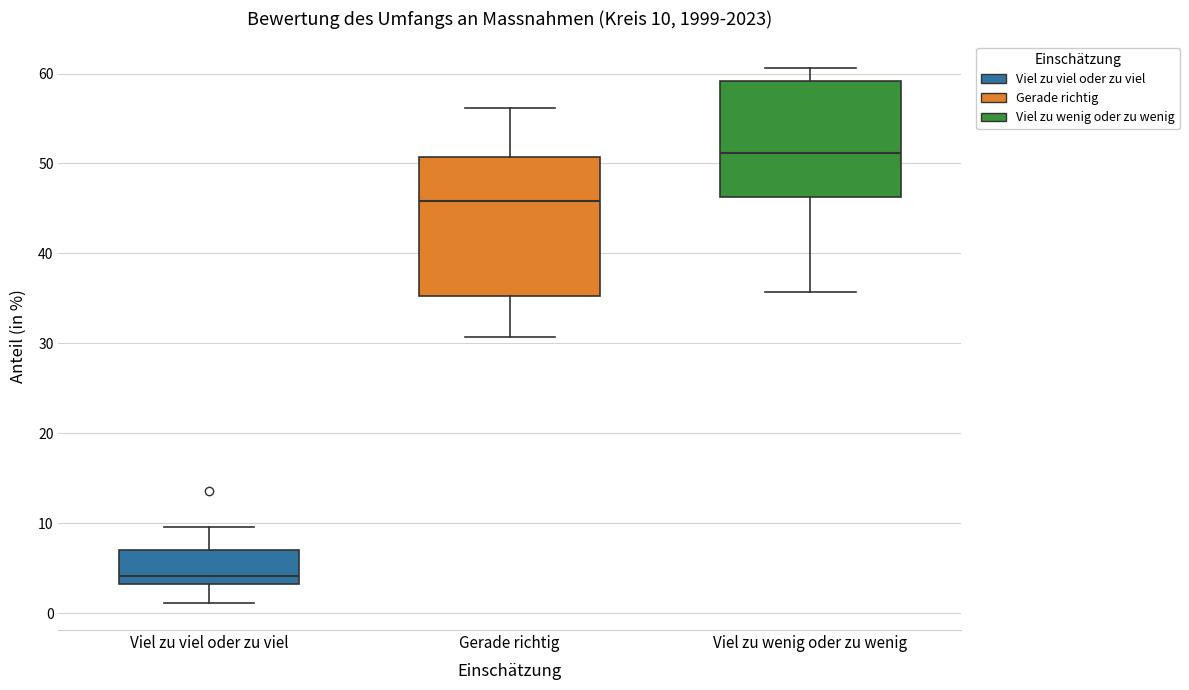

Which box is the tallest, from its lower edge to its upper edge?

Gerade richtig